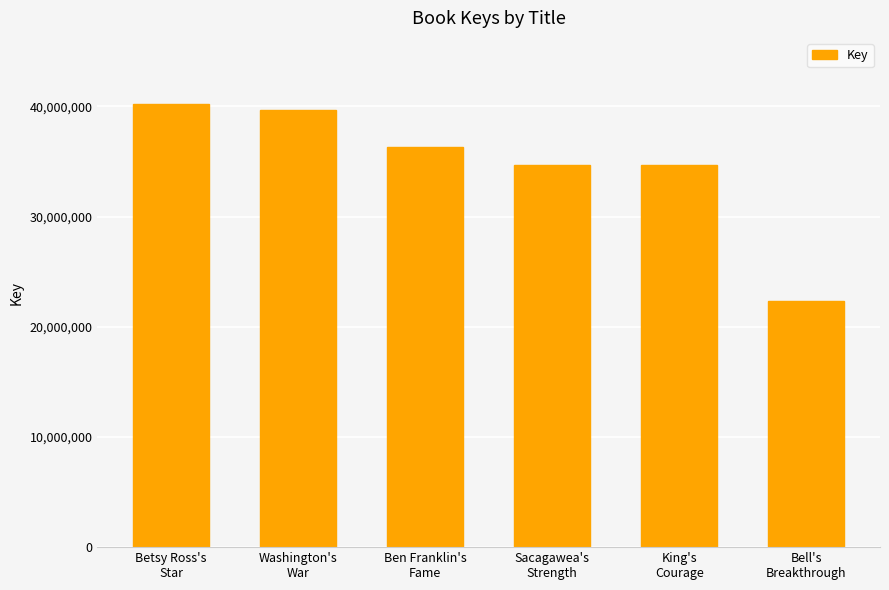

What is the smallest value displayed?

22295923